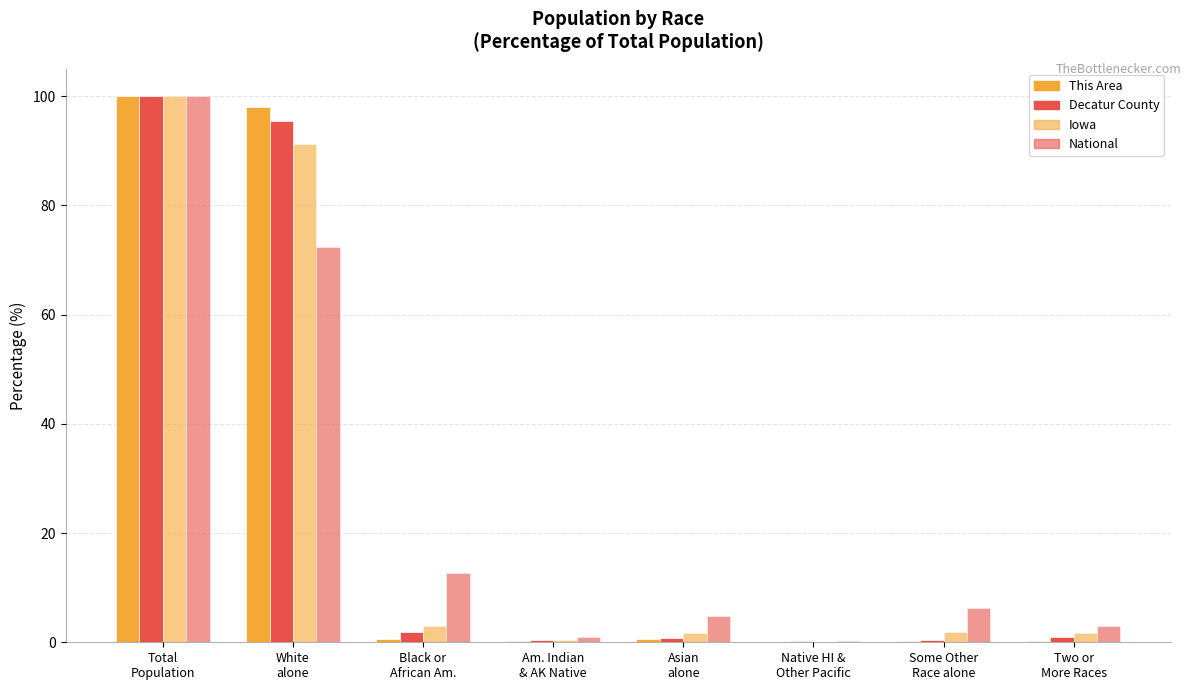

Reading left to right, list all the values displayed in this chart.

This Area: Total
Population=100.0	White
alone=98.1	Black or
African Am.=0.7	Am. Indian
& AK Native=0.2	Asian
alone=0.6	Native HI &
Other Pacific=0.0	Some Other
Race alone=0.1	Two or
More Races=0.3
Decatur County: Total
Population=100.0	White
alone=95.4	Black or
African Am.=1.8	Am. Indian
& AK Native=0.4	Asian
alone=0.7	Native HI &
Other Pacific=0.2	Some Other
Race alone=0.5	Two or
More Races=1.0
Iowa: Total
Population=100.0	White
alone=91.3	Black or
African Am.=2.9	Am. Indian
& AK Native=0.4	Asian
alone=1.7	Native HI &
Other Pacific=0.1	Some Other
Race alone=1.8	Two or
More Races=1.8
National: Total
Population=100.0	White
alone=72.4	Black or
African Am.=12.6	Am. Indian
& AK Native=0.9	Asian
alone=4.8	Native HI &
Other Pacific=0.2	Some Other
Race alone=6.2	Two or
More Races=2.9